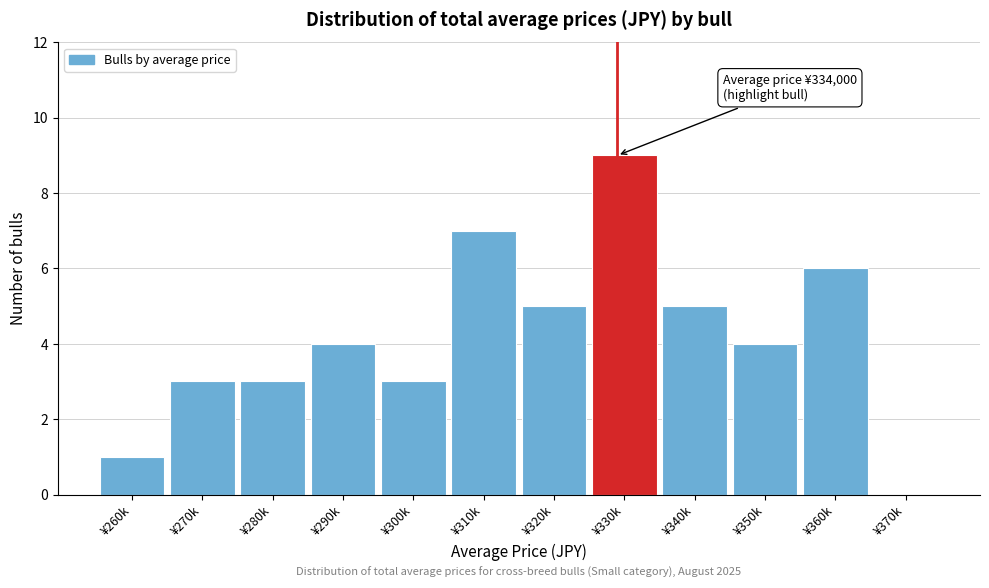

Reading left to right, list all the values displayed in this chart.

¥260k=1	¥270k=3	¥280k=3	¥290k=4	¥300k=3	¥310k=7	¥320k=5	¥330k=9	¥340k=5	¥350k=4	¥360k=6	¥370k=0